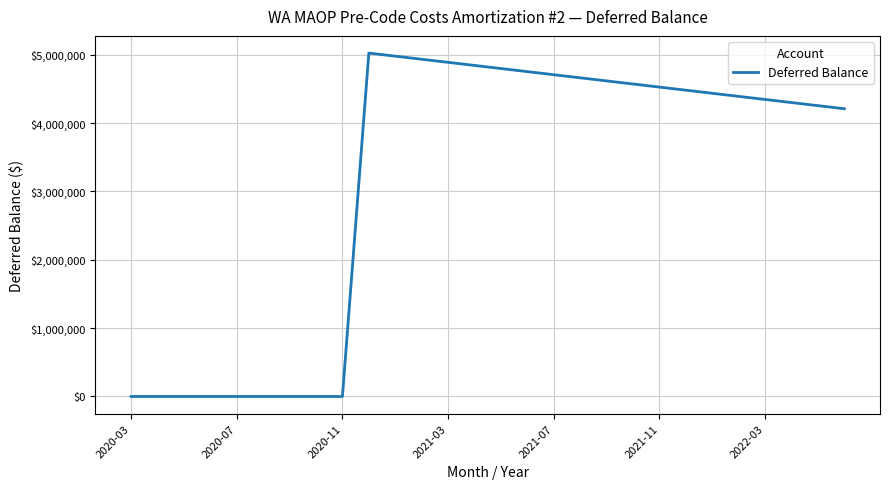

What is the difference between the maximum and minimum values?

5024673.8